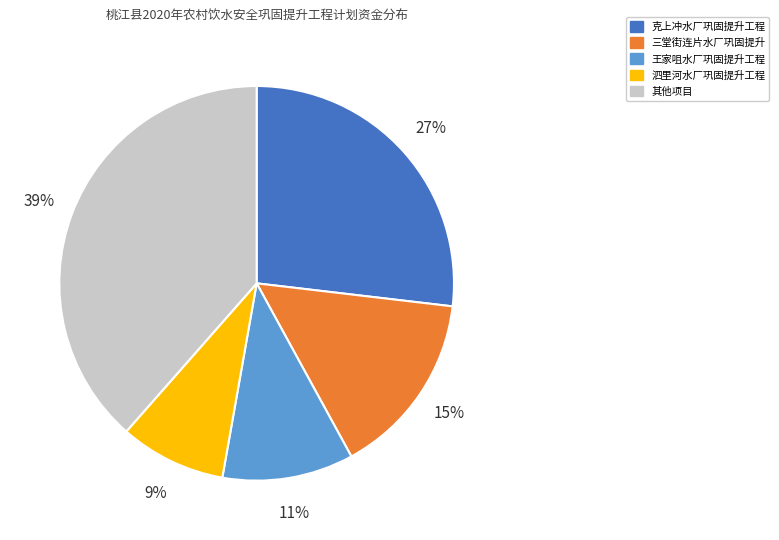

Is there any slice that represents more than half of the pie?

No